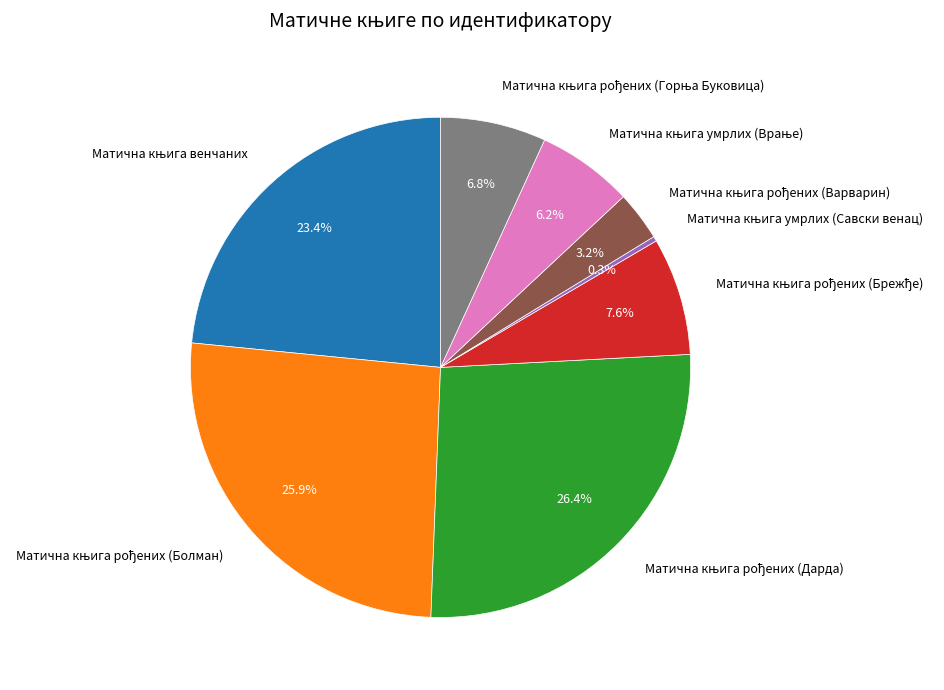

Is there any slice that represents more than half of the pie?

No